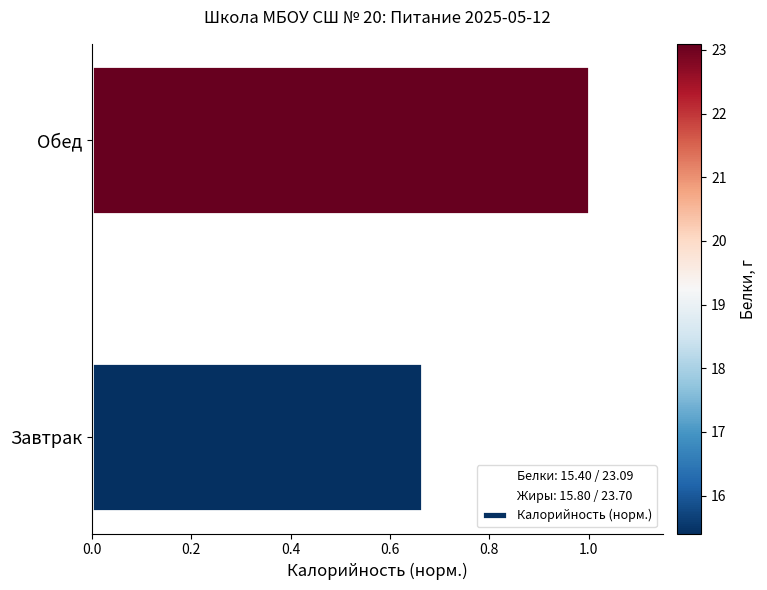

How many bars are there in total?

2